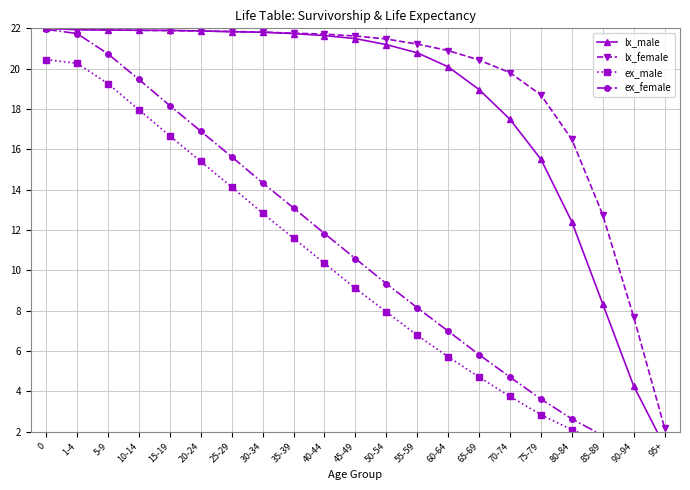

What position from the left is 60-64?

14